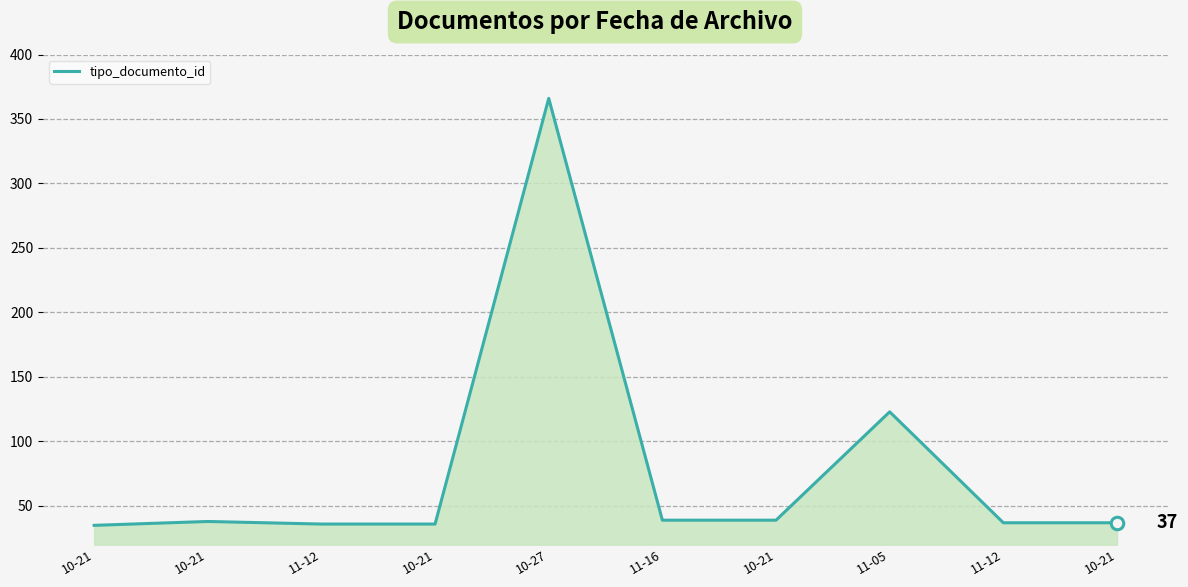

How many lines are shown in the chart?

1